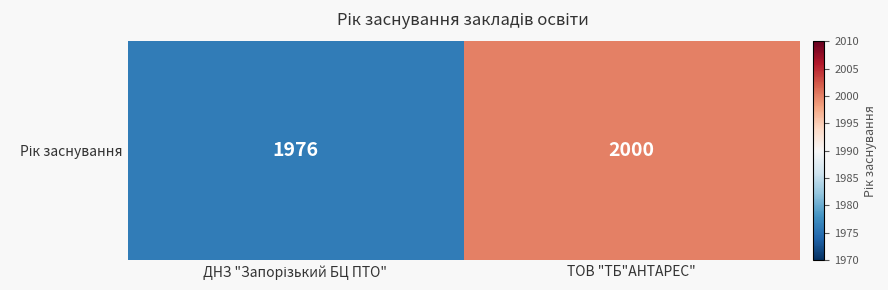

True or false: the data shows 3377 at ТОВ "ТБ"АНТАРЕС".

False